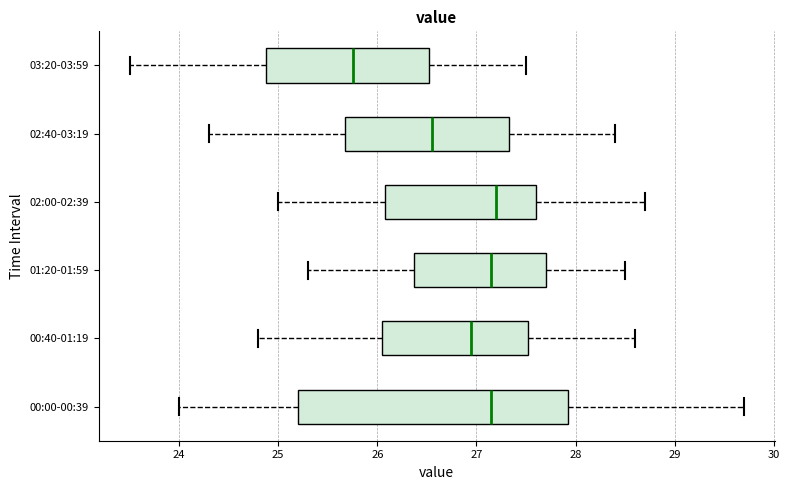

Where is the left edge of the box for 00:00-00:39 on the x-axis? The values are not printed on the chart, so give them approximately, as read against the axis.

25.2